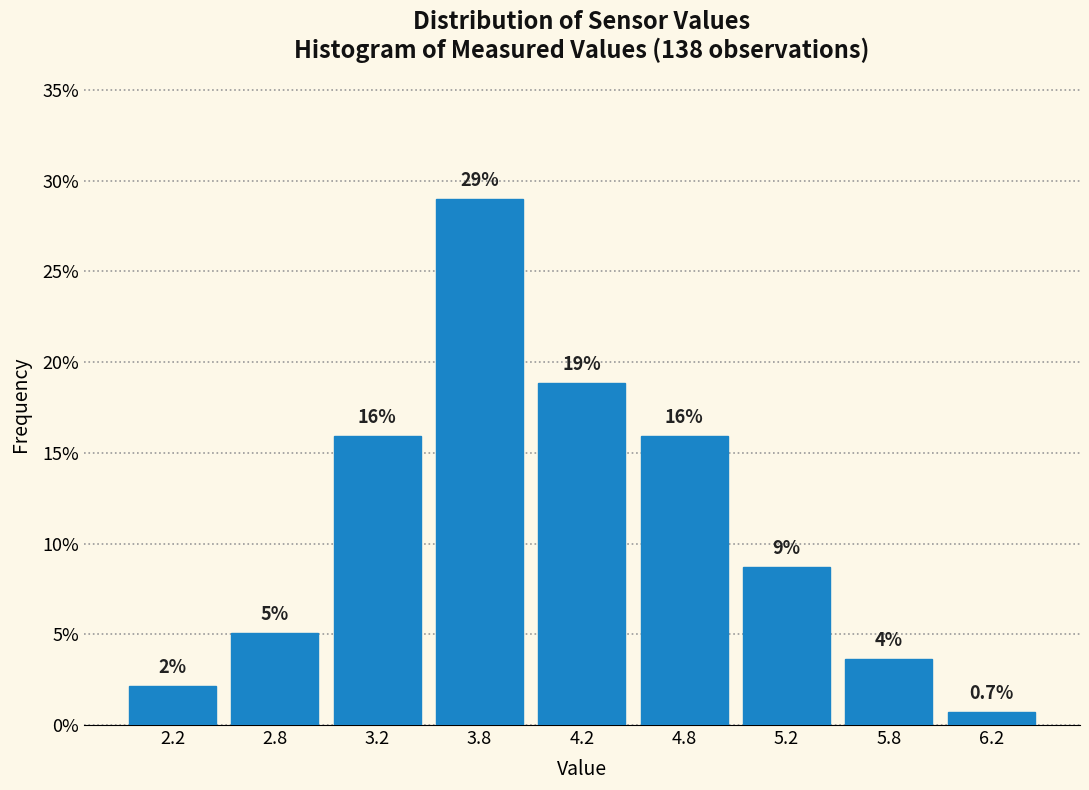

How many bars are there in total?

9